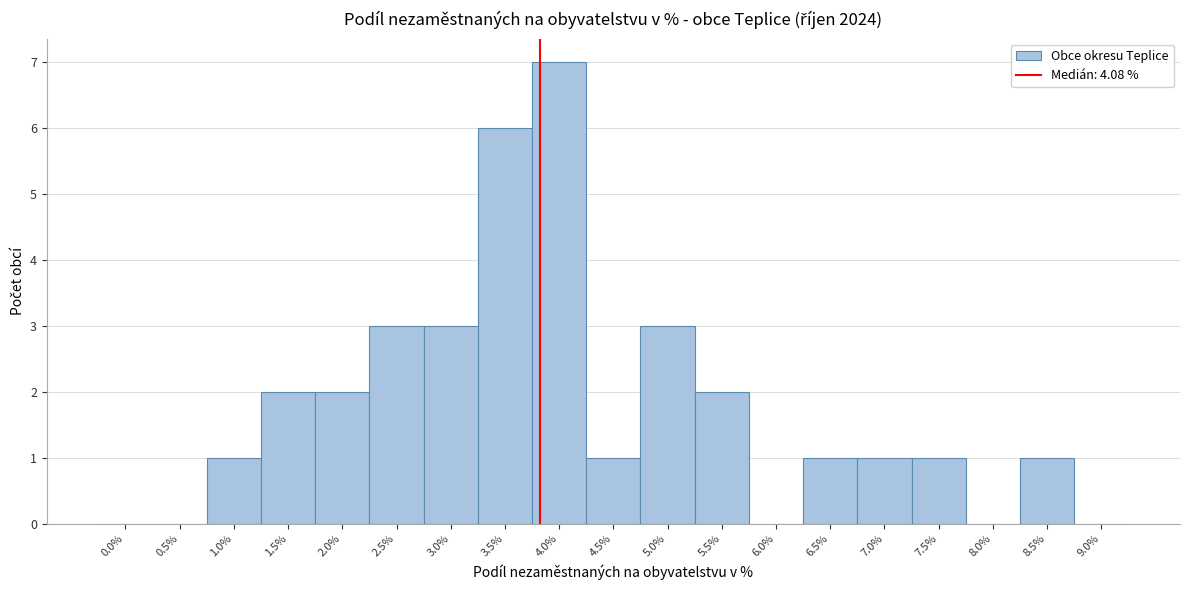

Reading left to right, what are all the values shown in this chart?

0.0%=0	0.5%=0	1.0%=1	1.5%=2	2.0%=2	2.5%=3	3.0%=3	3.5%=6	4.0%=7	4.5%=1	5.0%=3	5.5%=2	6.0%=0	6.5%=1	7.0%=1	7.5%=1	8.0%=0	8.5%=1	9.0%=0